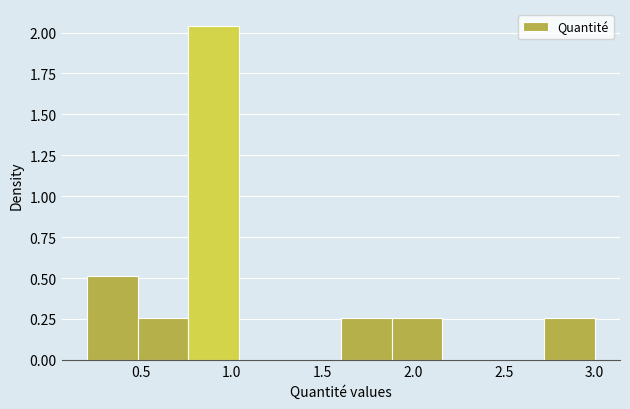

Reading left to right, transcribe this chart: for each bar, give the range it covers on the x-axis and its height. Neither the bar edges nor the heights are printed on the chart, so give them approximately, as read against the axes.

0.20 to 0.50: 0.50
0.50 to 0.75: 0.25
0.75 to 1.05: 2.05
1.05 to 1.30: 0
1.30 to 1.60: 0
1.60 to 1.90: 0.25
1.90 to 2.15: 0.25
2.15 to 2.45: 0
2.45 to 2.70: 0
2.70 to 3.00: 0.25